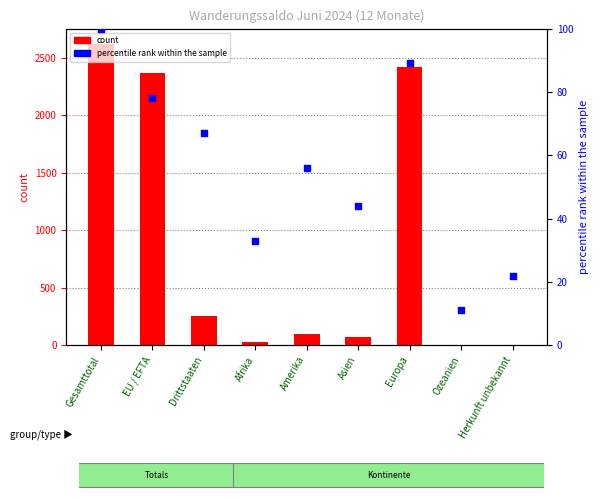

Which series reaches the minimum Y coordinate?

Zunahme (count)